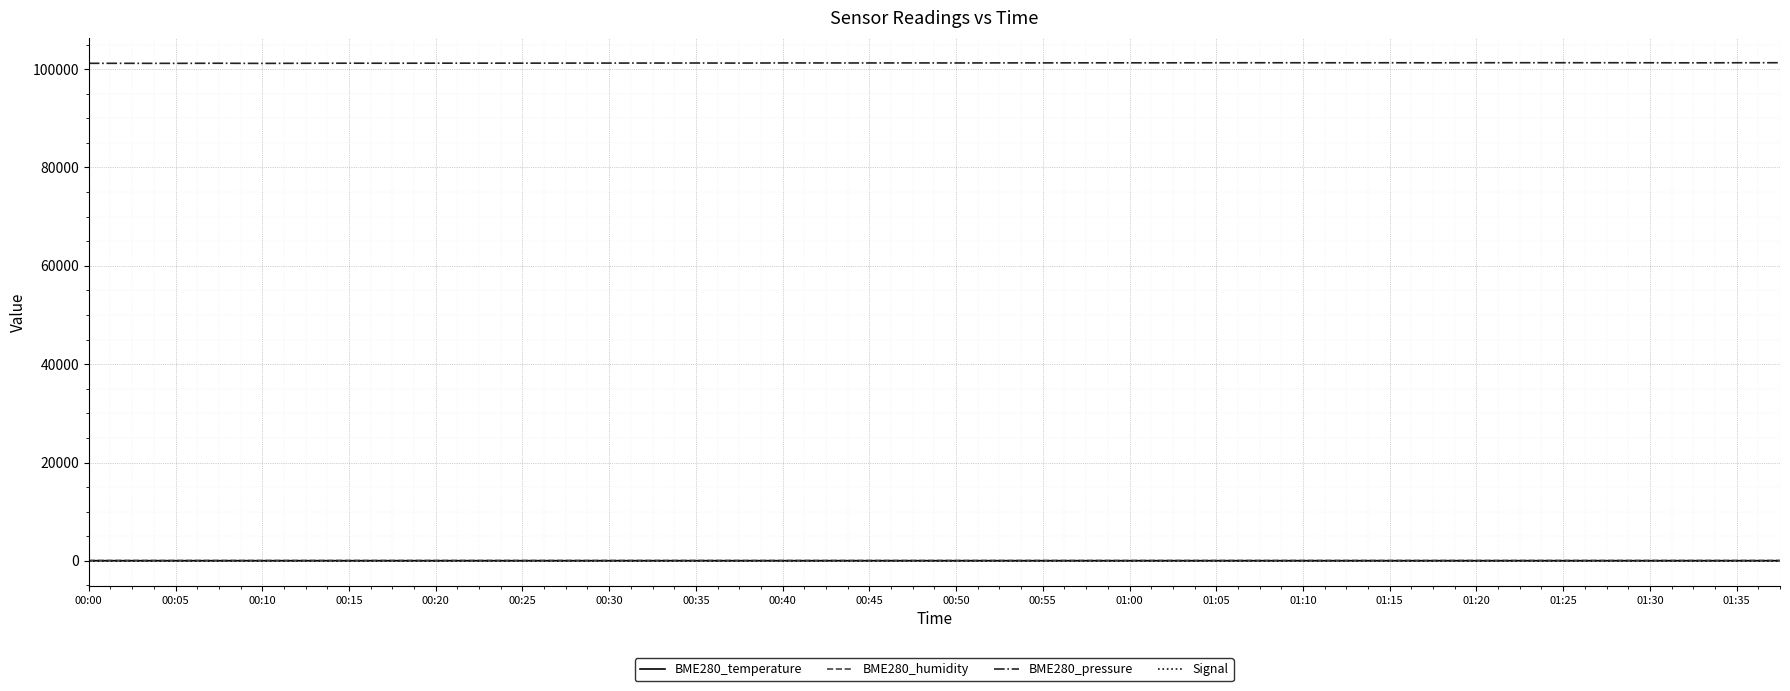

True or false: BME280_pressure and BME280_temperature cross at least once.

False